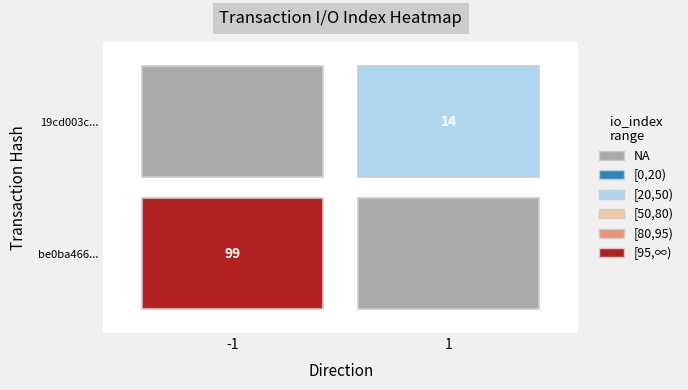

What is the approximate value of 19cd003c... at io_index?

14